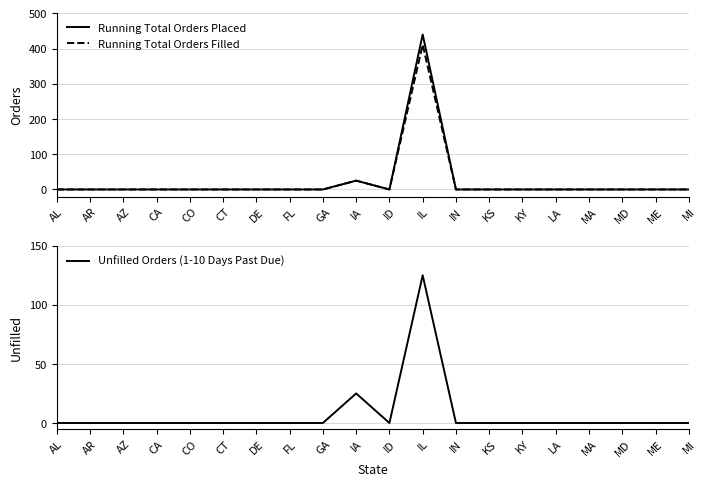

Which series has the largest range (max minus min)?

Running Total Orders Placed